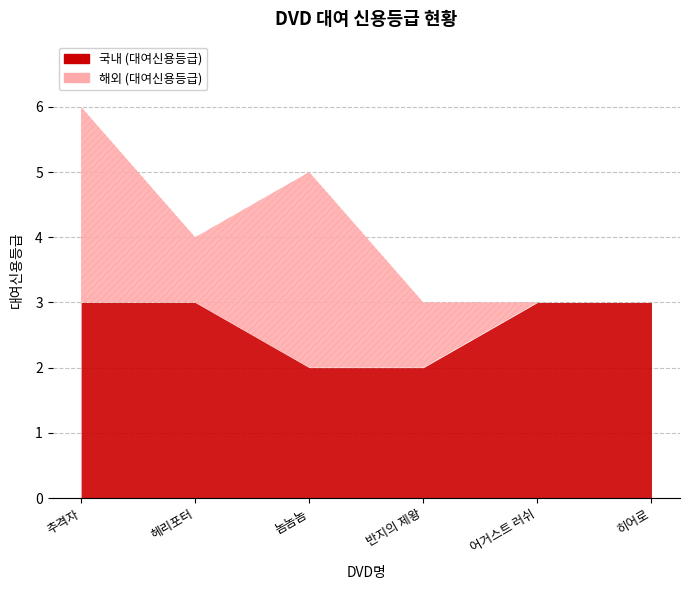

List the series in order of their peak value, lowest first.

국내 (대여신용등급), 해외 (대여신용등급)